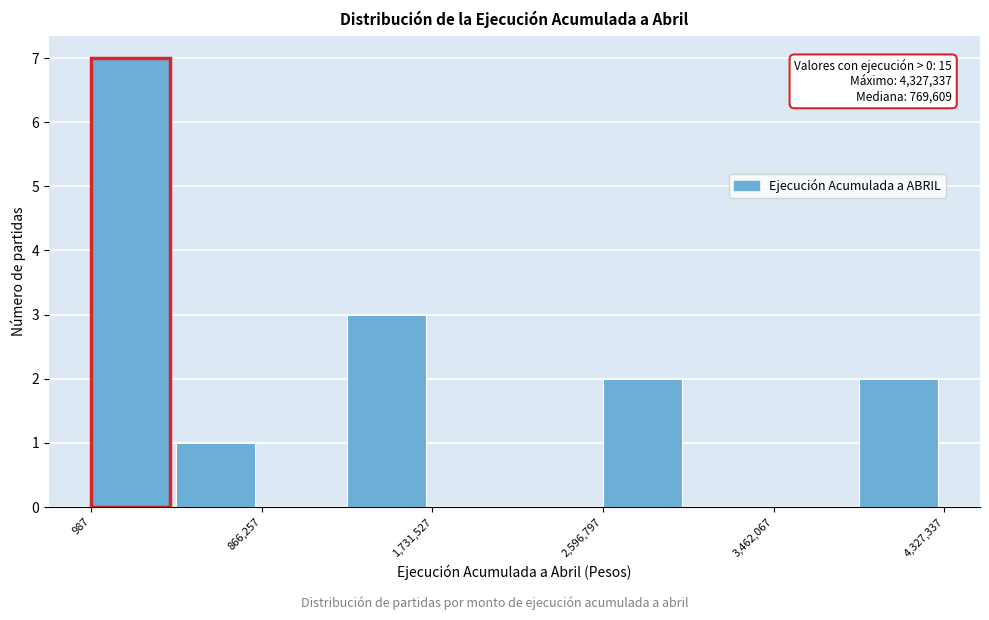

Which range on the x-axis has the tallest bar?

0 to 400000